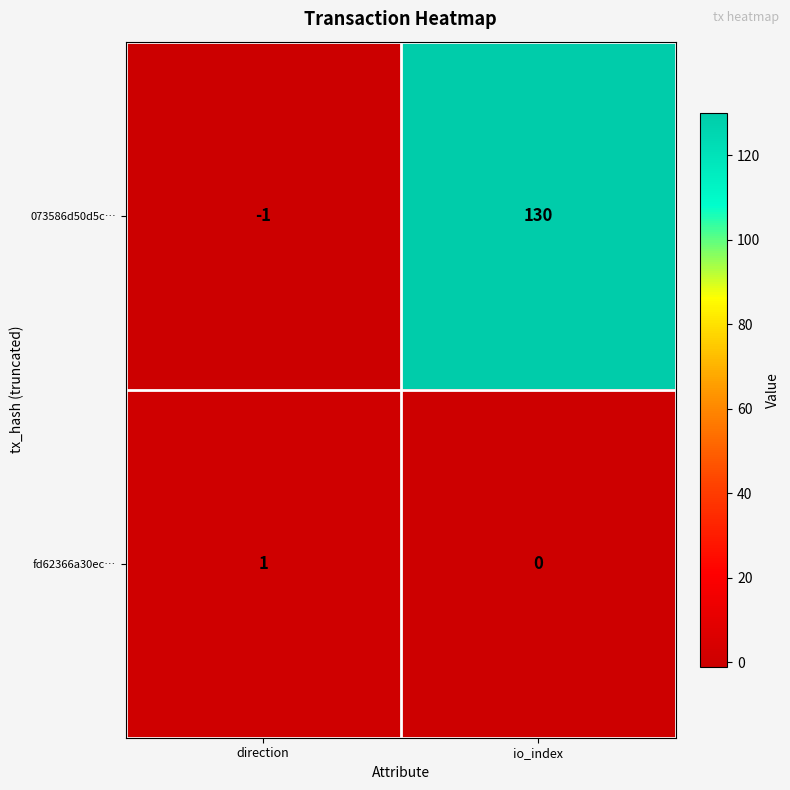

At which category does the chart reach its peak across all series?

io_index